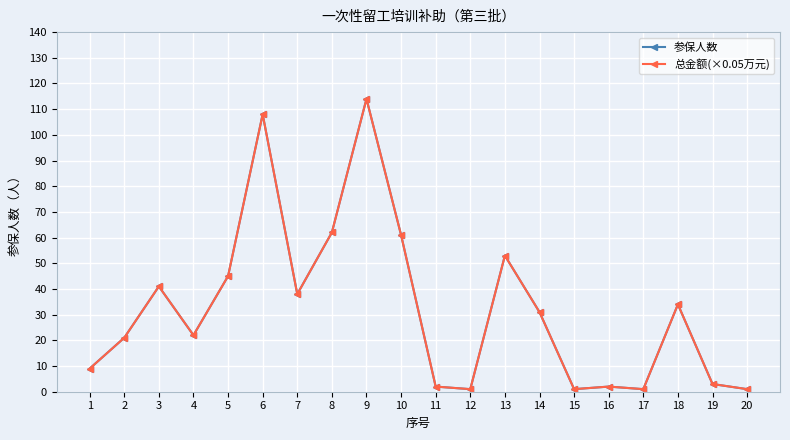

Does the chart have visible grid lines?

Yes